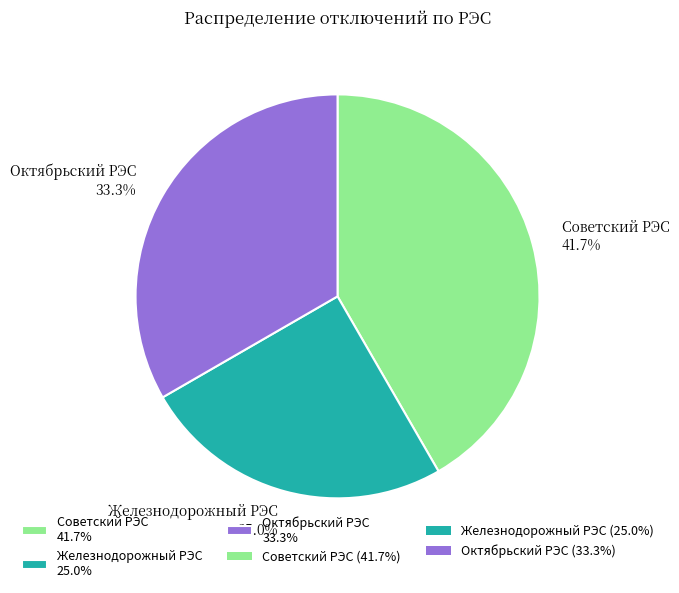

Is Железнодорожный РЭС the majority of the pie?

No